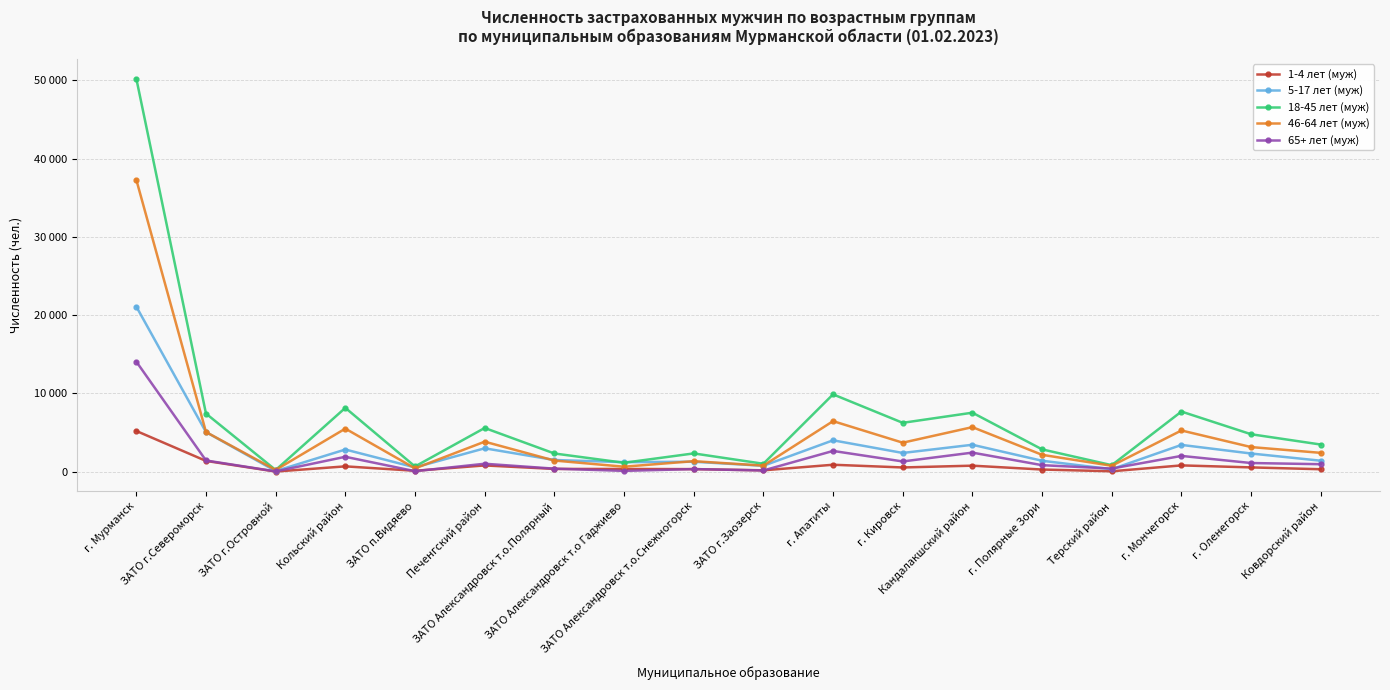

True or false: 5-17 лет (муж) and 1-4 лет (муж) intersect in this chart.

False